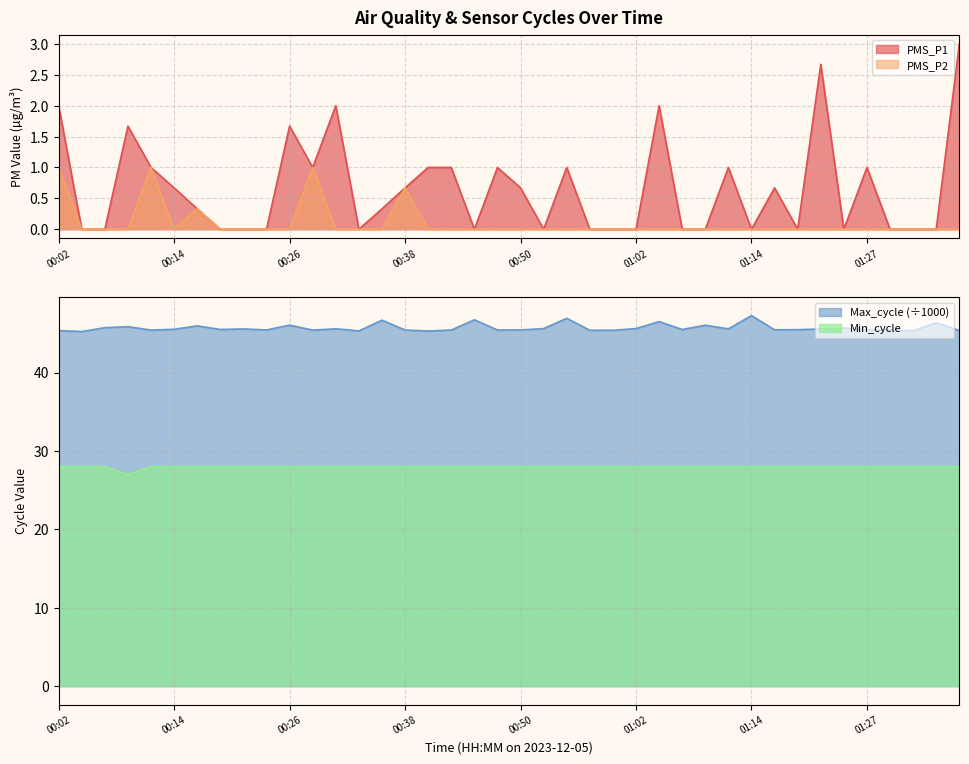

How many PMS_P1 values are between 0 and 1?

33